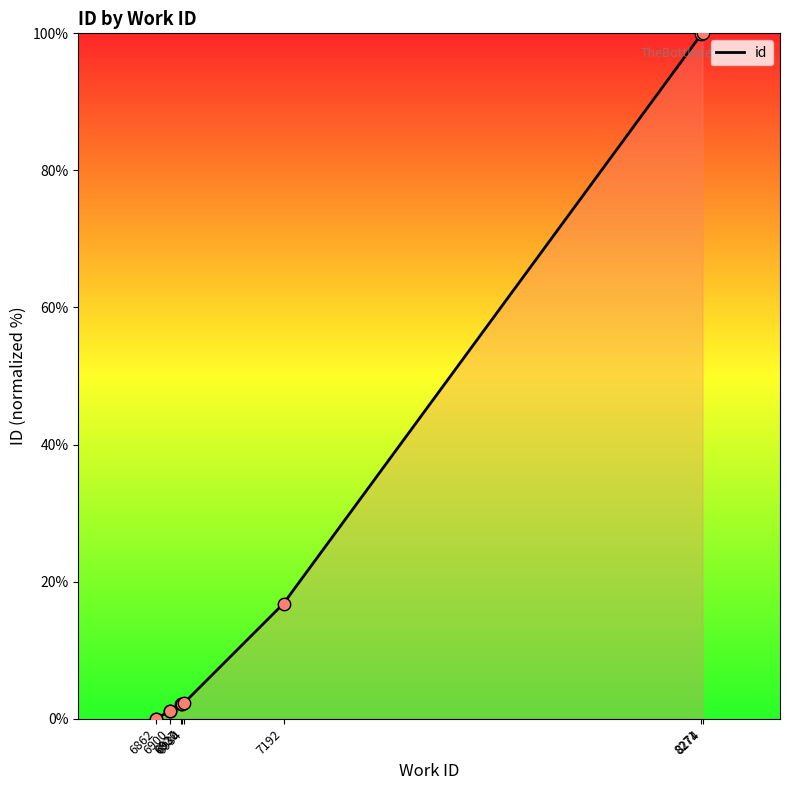

Which has a higher value, 8274 or 6927?

8274